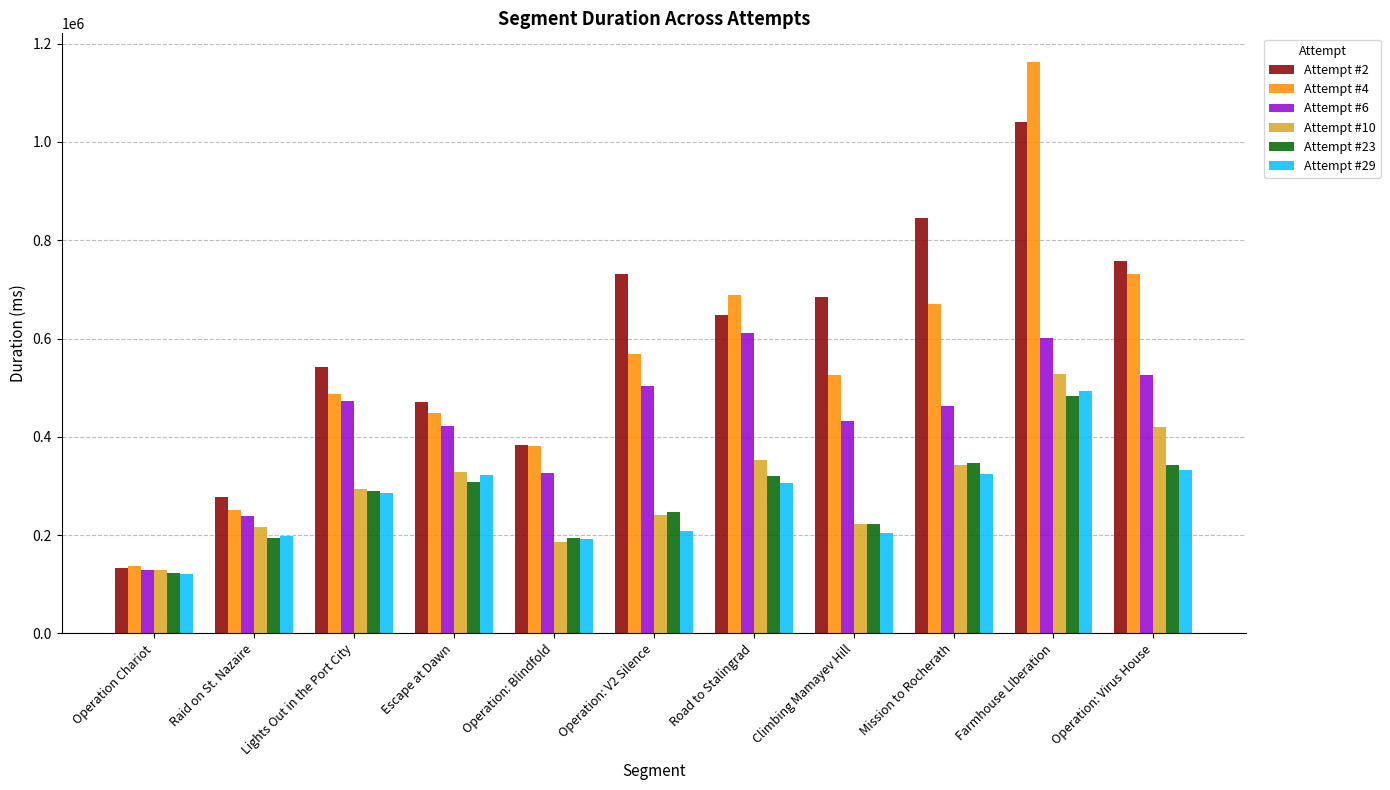

At how many categories does at least one series exceed 650364?

6